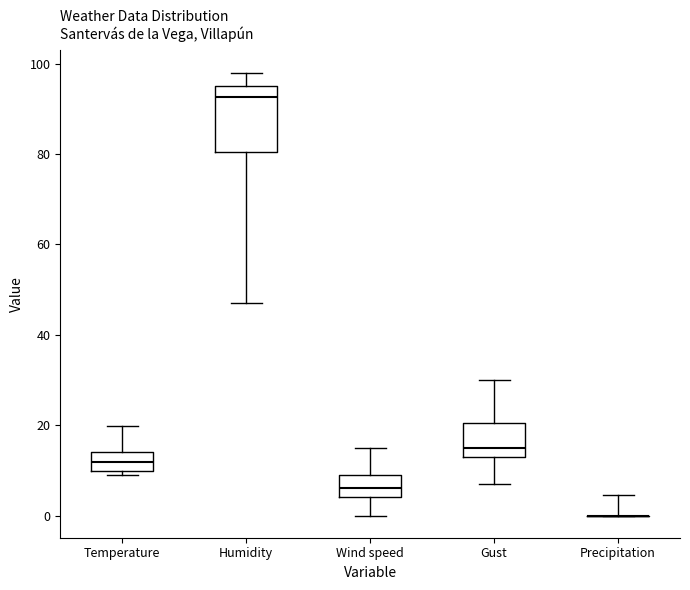

Which box is the tallest, from its lower edge to its upper edge?

Humidity